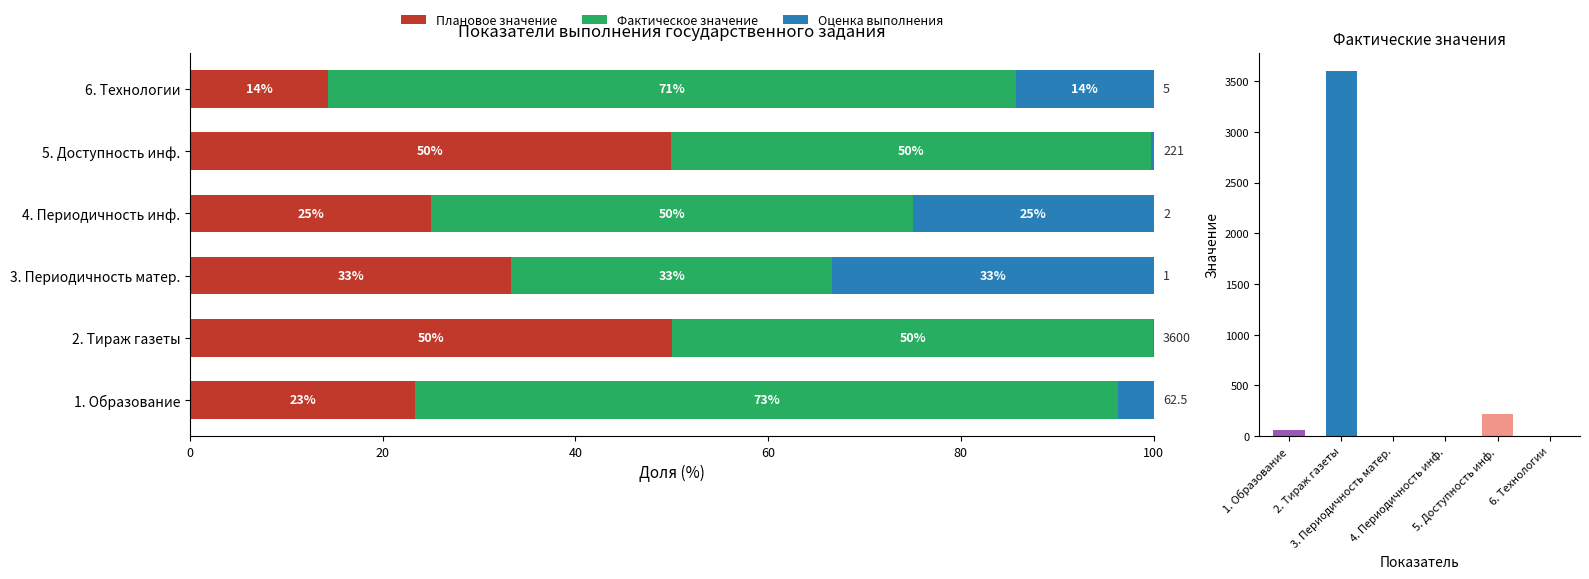

What is the value of the Плановое значение bar at the 3rd from the left?

33.3